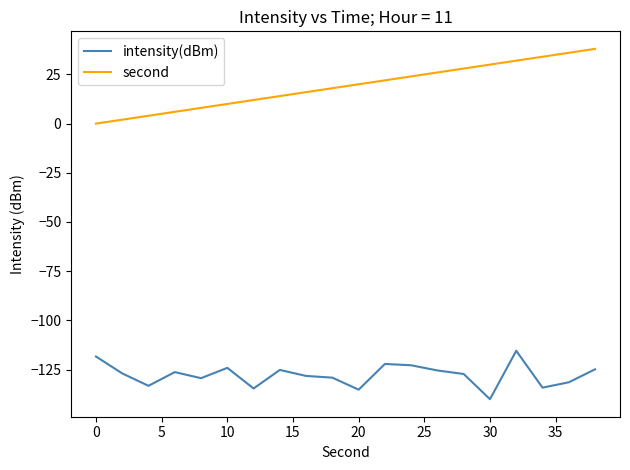

Which series has the largest total across all categories?

second